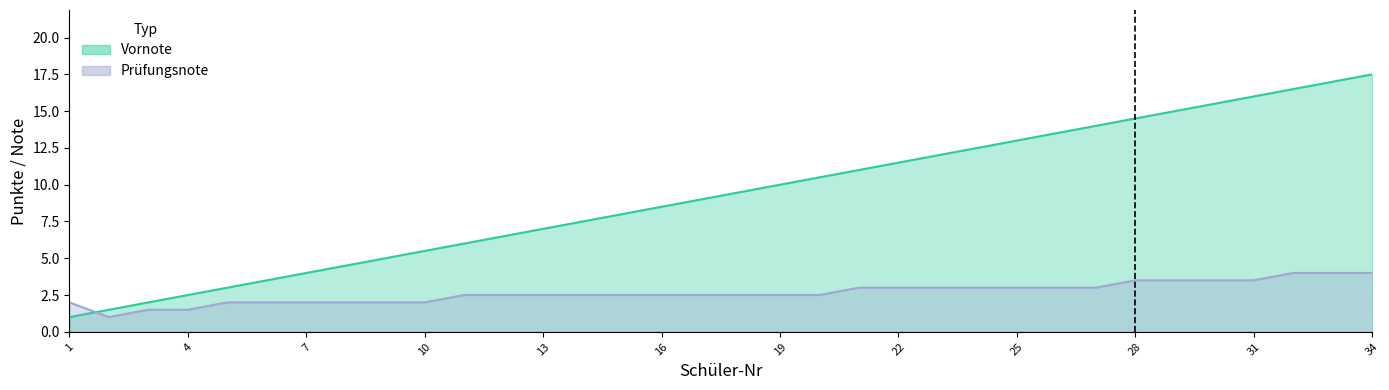

How many categories are shown in the chart?

34